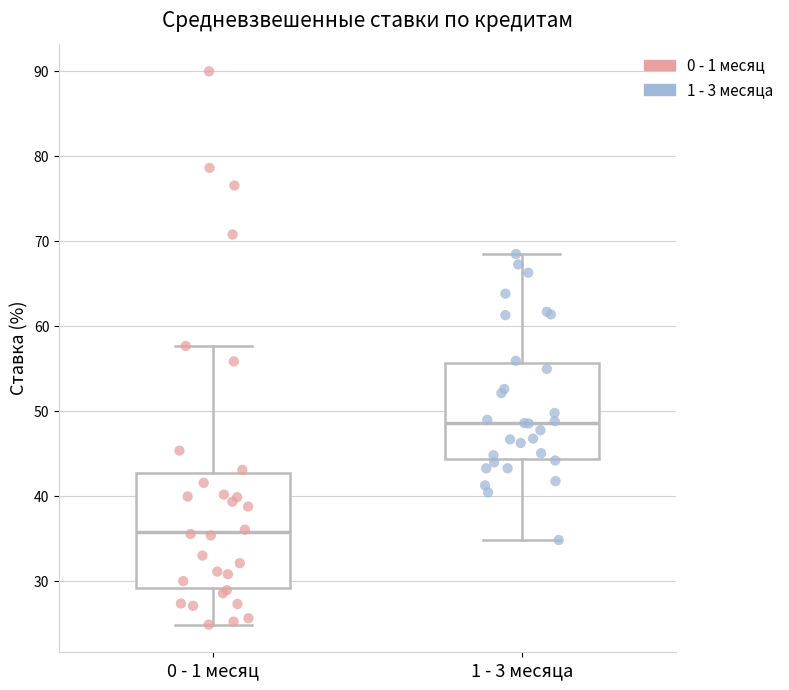

Where is the upper edge of the box for 0 - 1 месяц on the y-axis? The values are not printed on the chart, so give them approximately, as read against the axis.

43